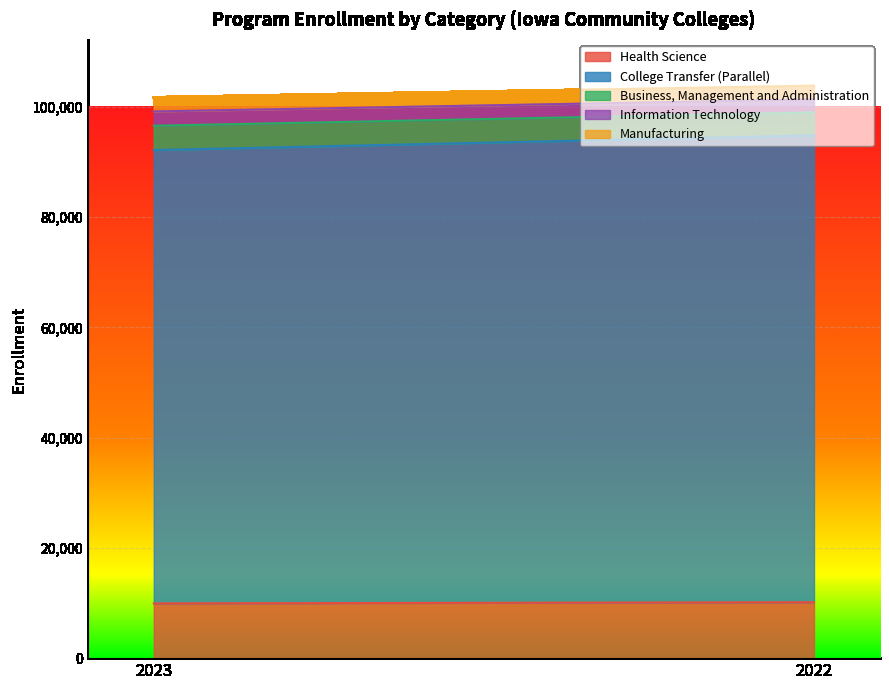

What are all the series names shown in the legend?

Health Science, College Transfer (Parallel), Business, Management and Administration, Information Technology, Manufacturing